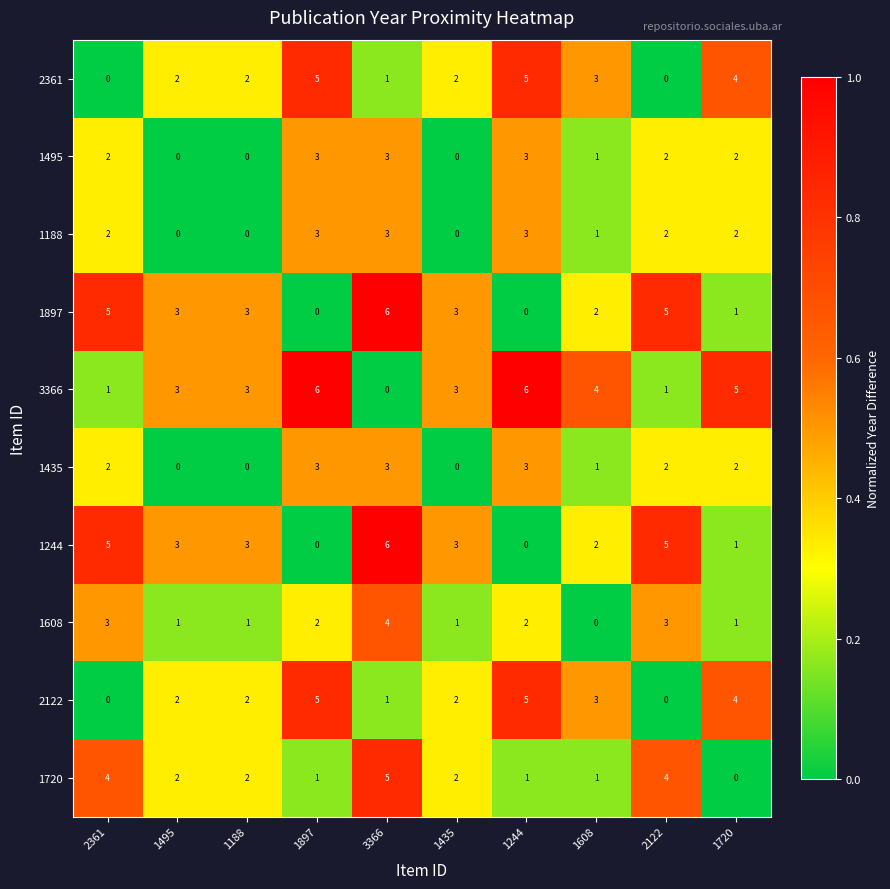

What is the maximum value for 2122?

5